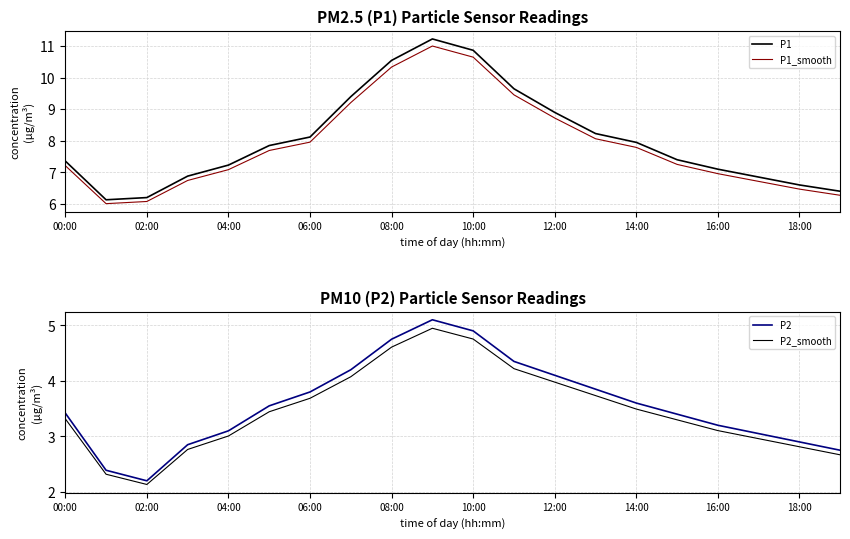

How many data points does each series have?

20